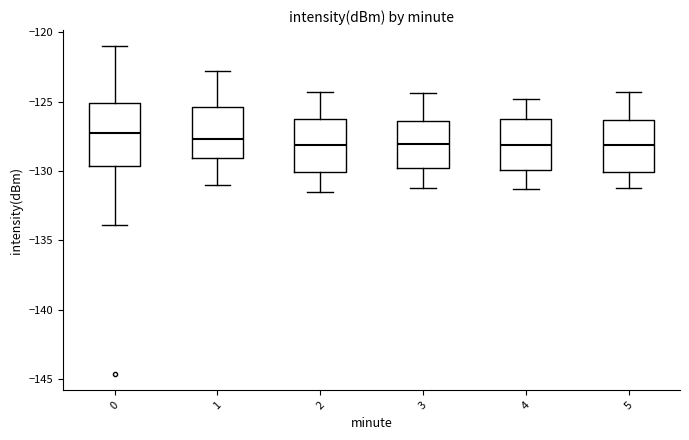

Reading left to right, read every box against the y-axis: the position of its median line, the range the box covers, and the ends of its whiskers. The values are not printed on the chart, so give them approximately, as read against the axis.

0: median -127.5, box -129.5 to -125.0, whiskers -134.0 to -121.0
1: median -127.5, box -129.0 to -125.5, whiskers -131.0 to -123.0
2: median -128.0, box -130.0 to -126.5, whiskers -131.5 to -124.5
3: median -128.0, box -130.0 to -126.5, whiskers -131.0 to -124.5
4: median -128.0, box -130.0 to -126.0, whiskers -131.5 to -125.0
5: median -128.0, box -130.0 to -126.5, whiskers -131.0 to -124.5